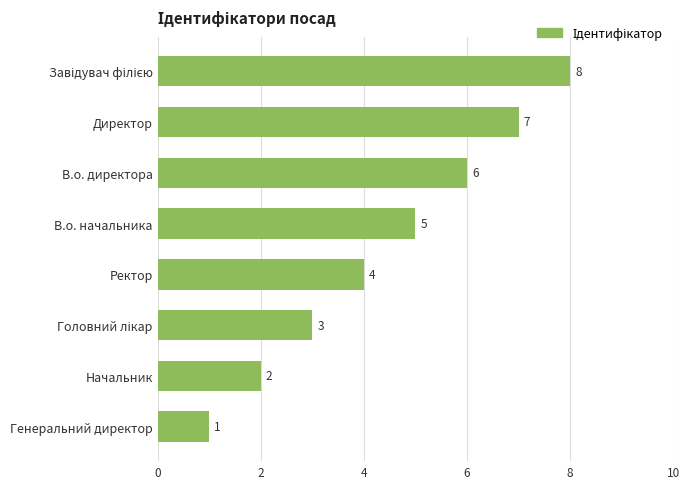

What is the ratio of the value at В.о. начальника to the value at Начальник?

2.5